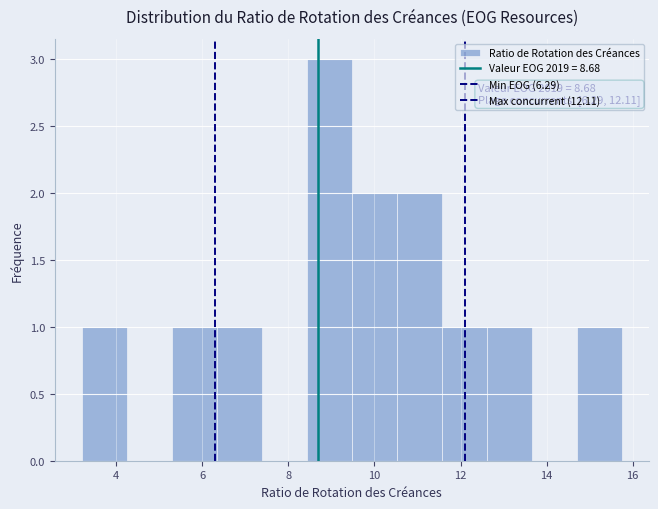

Over which range of the x-axis is the bar tallest?

8.4 to 9.4